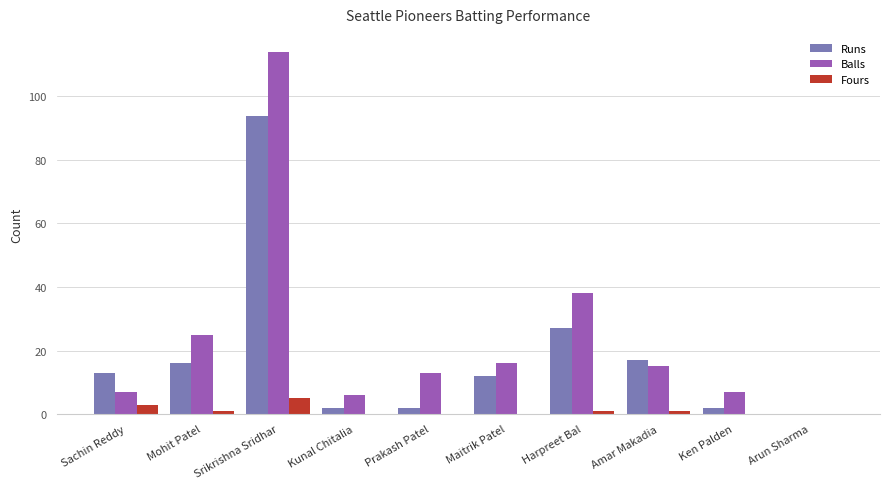

What are all the series names shown in the legend?

Runs, Balls, Fours